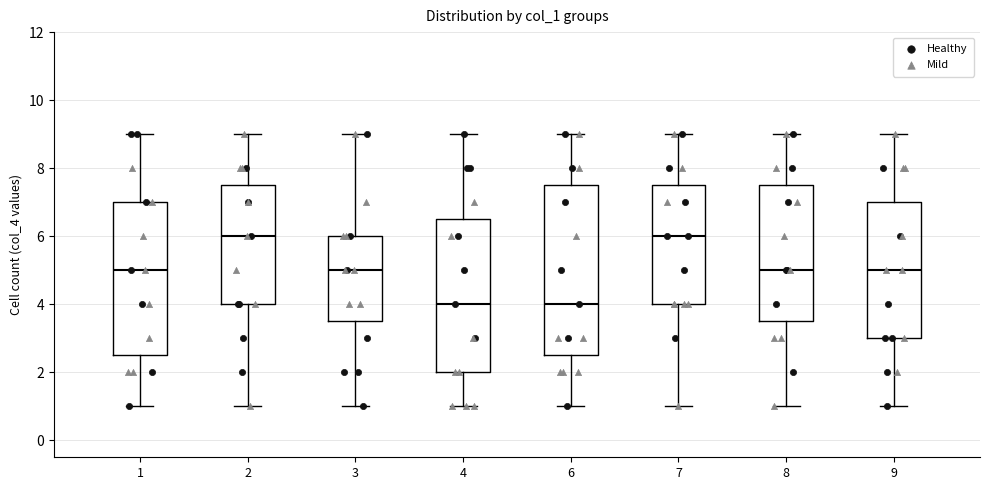

Reading left to right, transcribe this box plot: for each box, give where its median line is, the range the box spans, and where its two whiskers end, as read against the y-axis. The values are not printed on the chart, so give them approximately, as read against the axis.

1: median 5.0, box 2.6 to 7.0, whiskers 1.0 to 9.0
2: median 6.0, box 4.0 to 7.6, whiskers 1.0 to 9.0
3: median 5.0, box 3.6 to 6.0, whiskers 1.0 to 9.0
4: median 4.0, box 2.0 to 6.6, whiskers 1.0 to 9.0
6: median 4.0, box 2.6 to 7.6, whiskers 1.0 to 9.0
7: median 6.0, box 4.0 to 7.6, whiskers 1.0 to 9.0
8: median 5.0, box 3.6 to 7.6, whiskers 1.0 to 9.0
9: median 5.0, box 3.0 to 7.0, whiskers 1.0 to 9.0